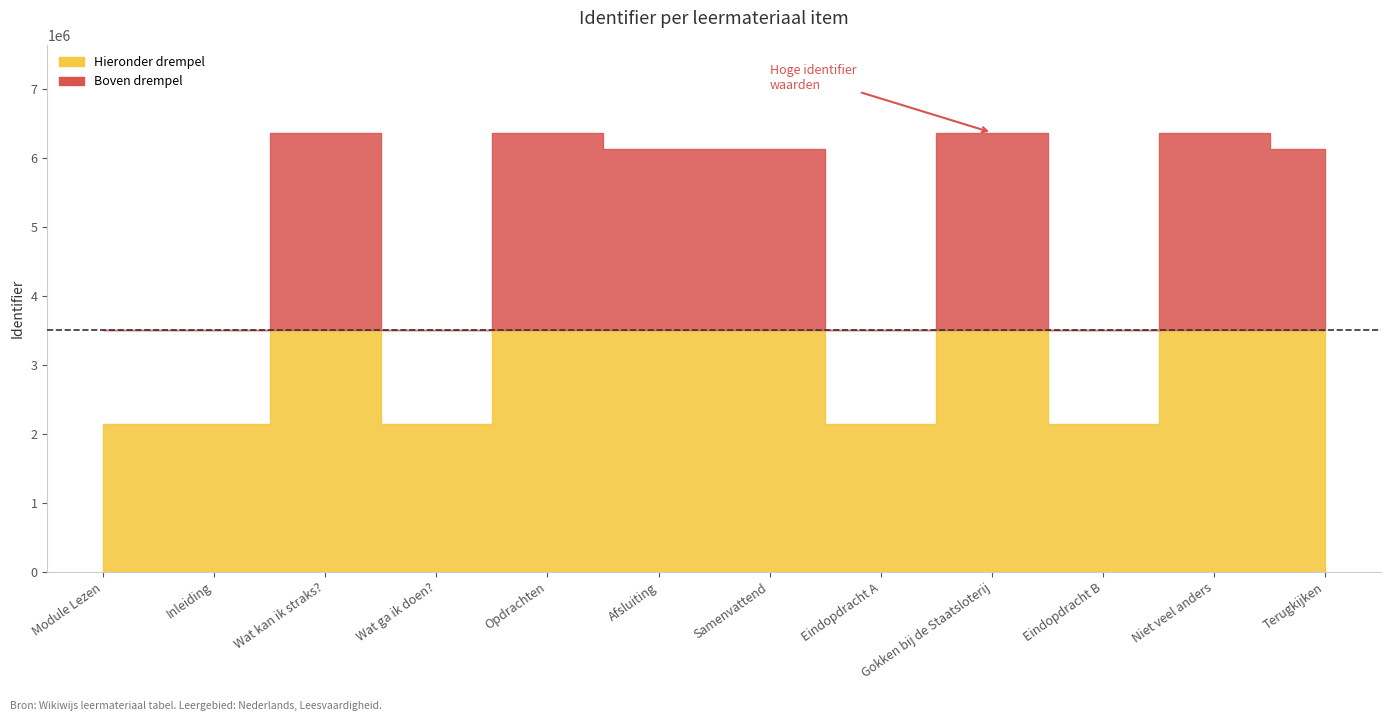

What is the minimum value shown in the chart?

2142606